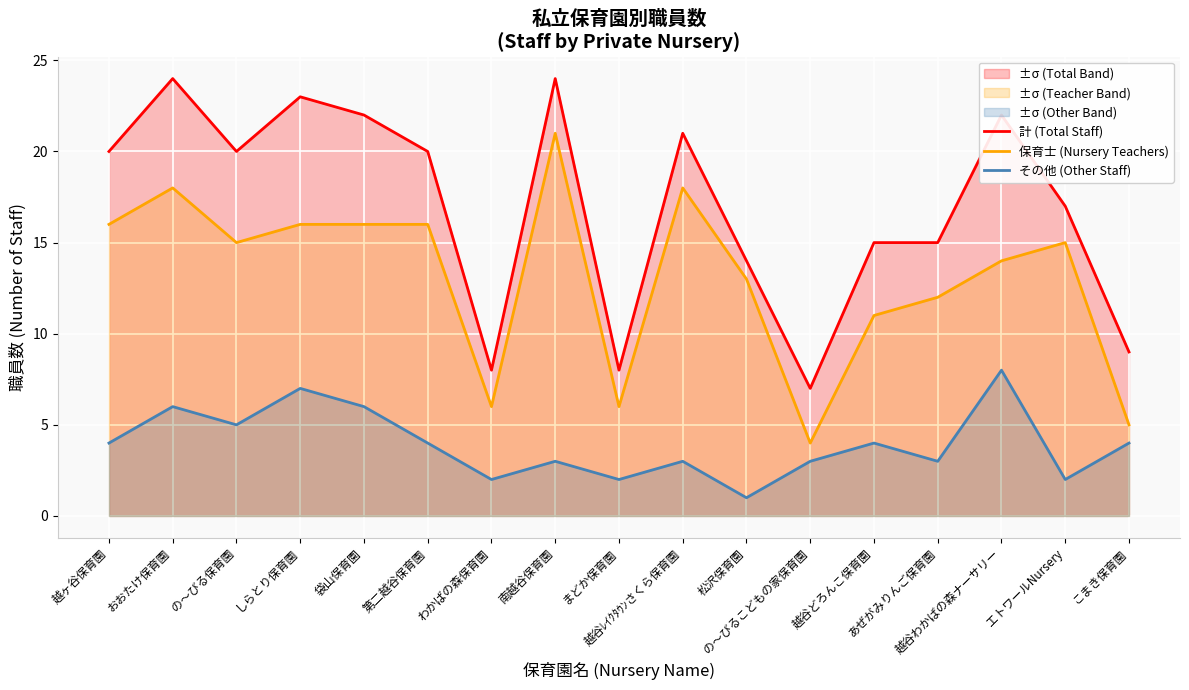

True or false: その他 (Other Staff) and 保育士 (Nursery Teachers) intersect in this chart.

False